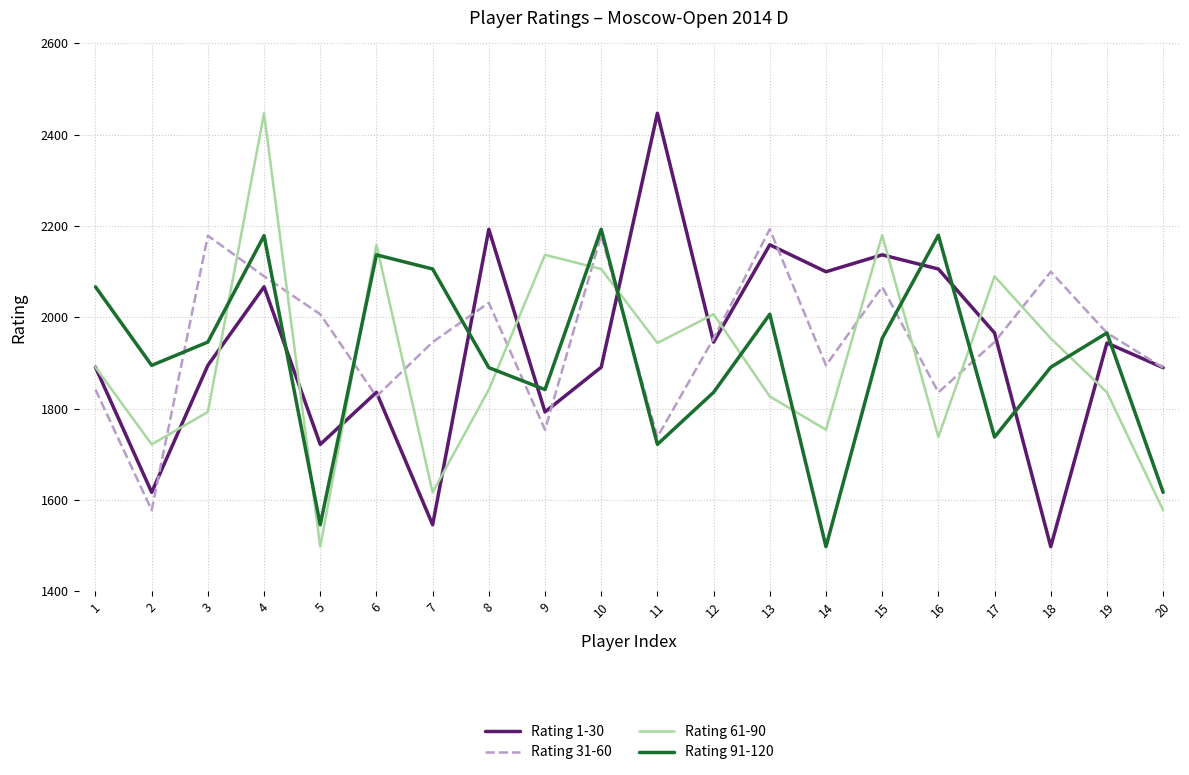

What is the difference between the maximum and minimum values in the Rating 61-90 series?

949